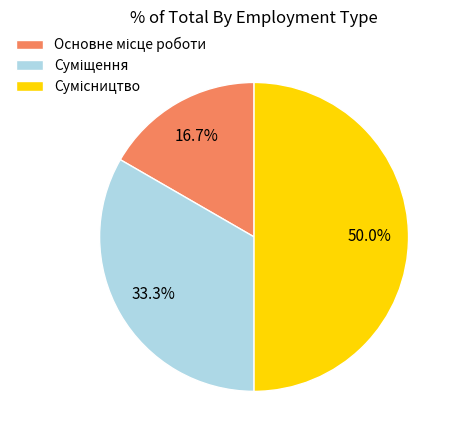

How many slices are in this pie chart?

3